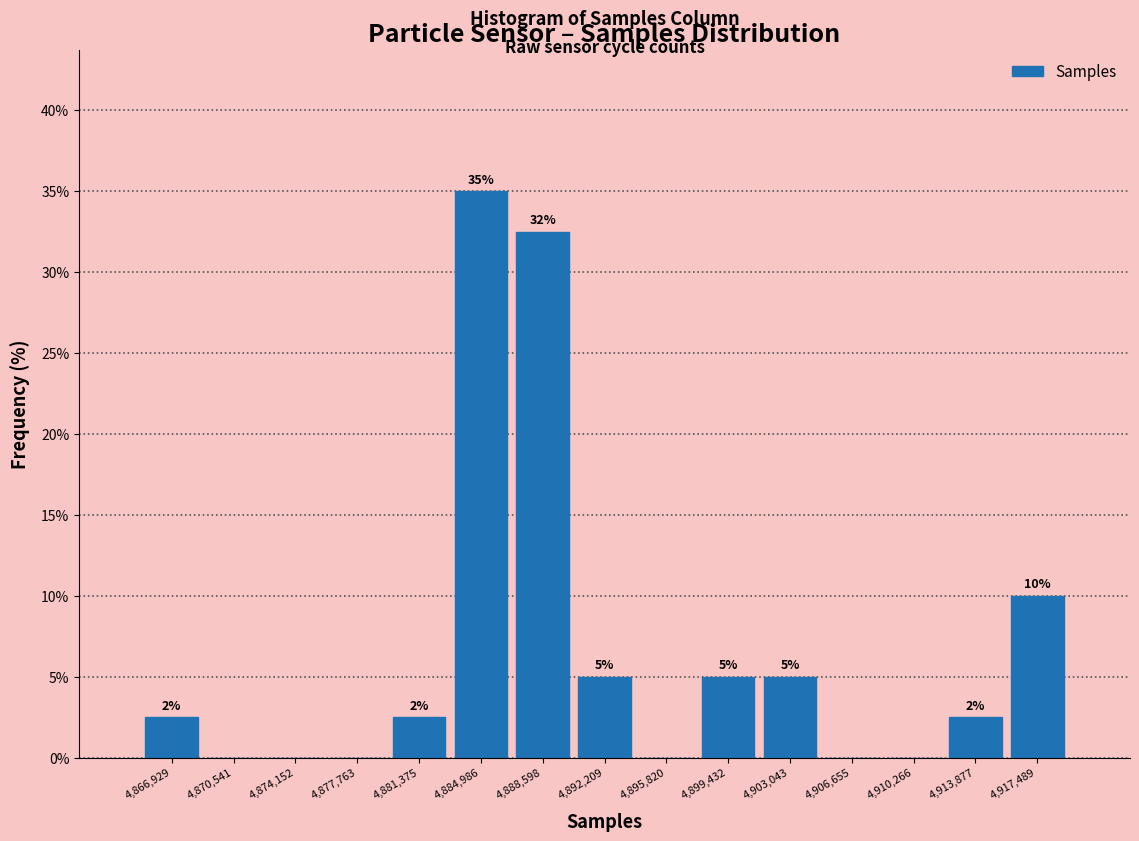

Which range on the x-axis has the tallest bar?

4883000 to 4887000